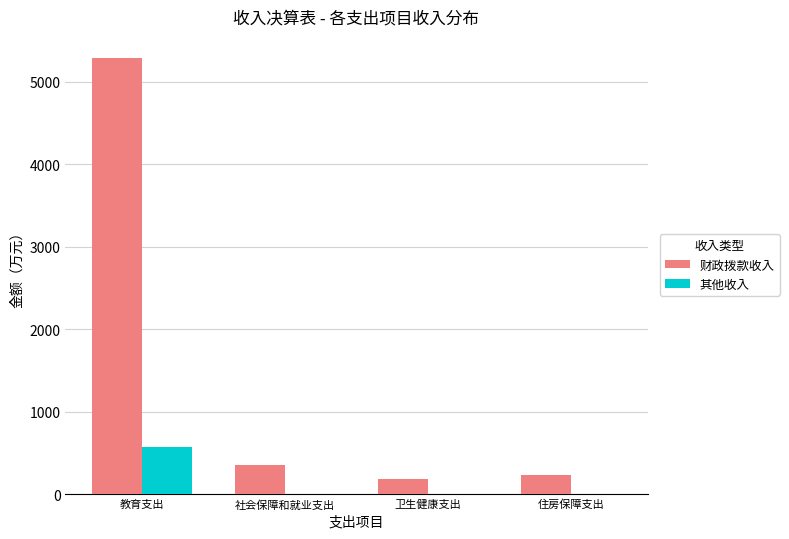

What is the spread (max minus min) of values at 教育支出?

4725.8